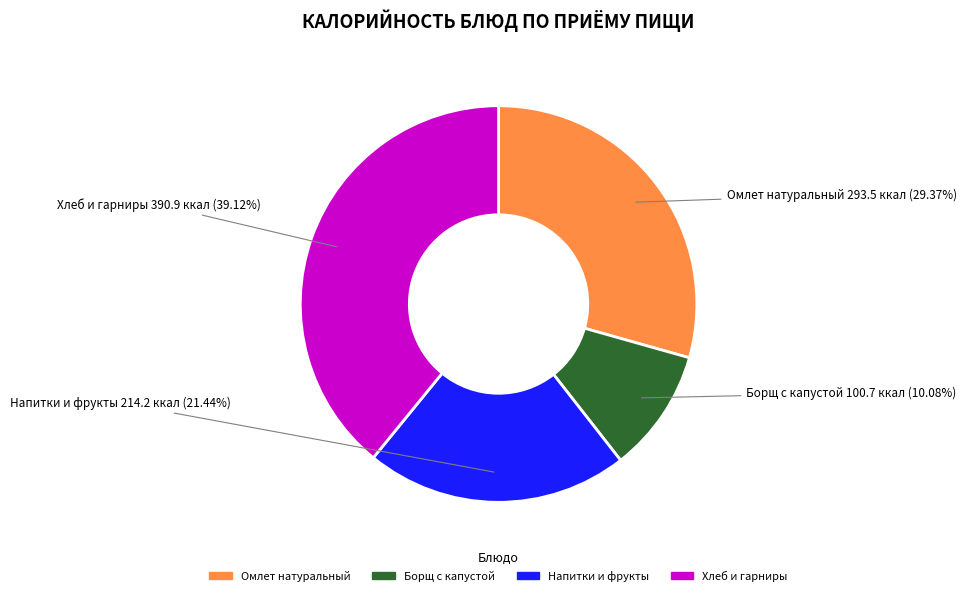

Is there any slice that represents more than half of the pie?

No